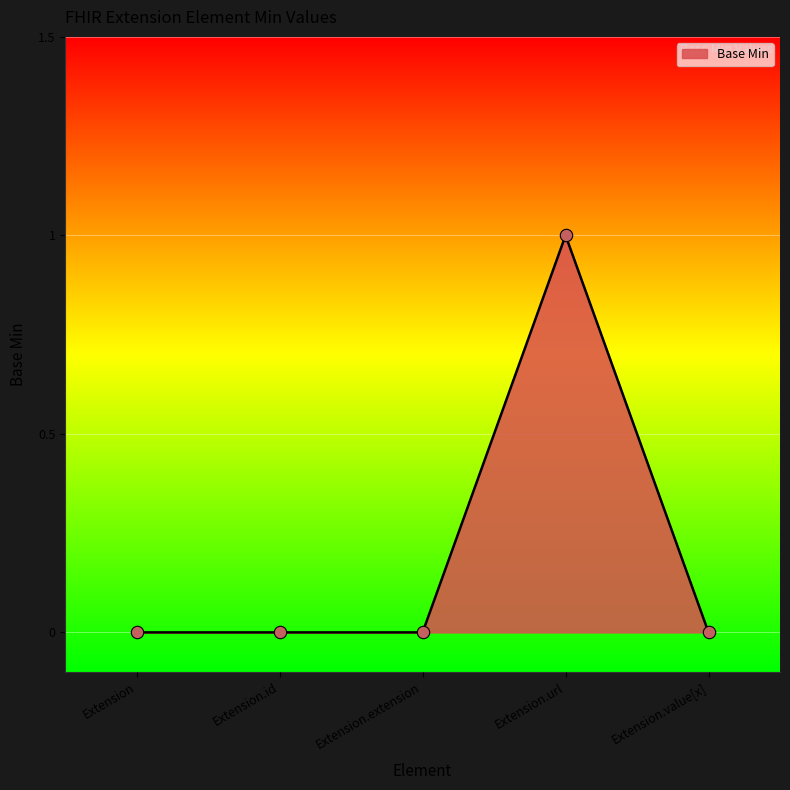

Which has a higher value, Extension.url or Extension.value[x]?

Extension.url